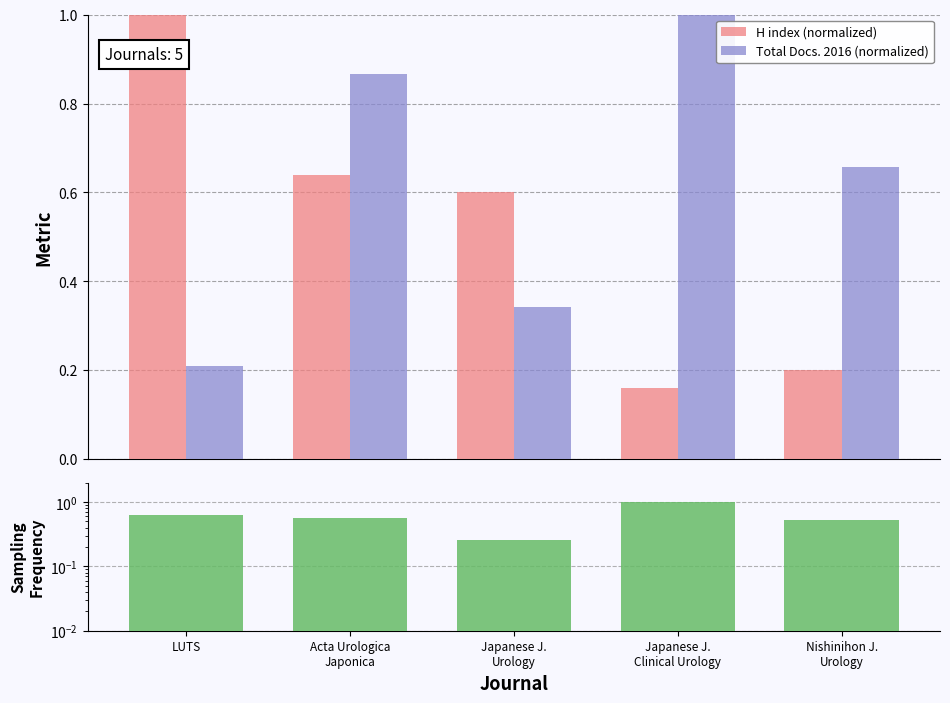

What is the sum of the H index (normalized) values at Nishinihon J.
Urology and LUTS?

1.2